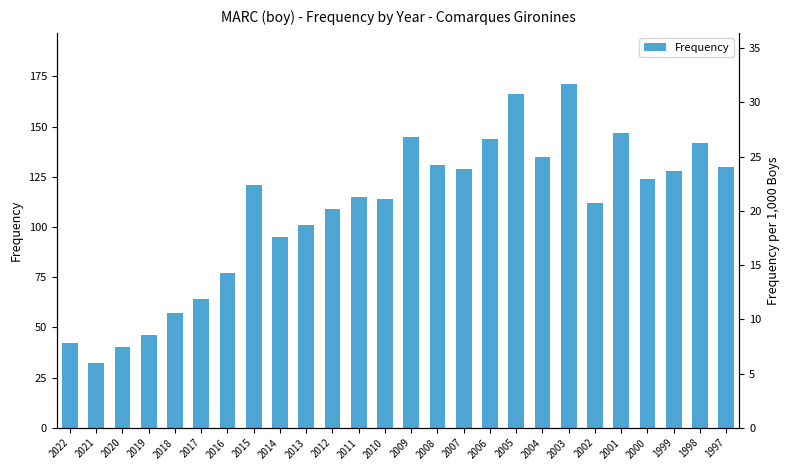

True or false: the data shows 114 at 2005.

False